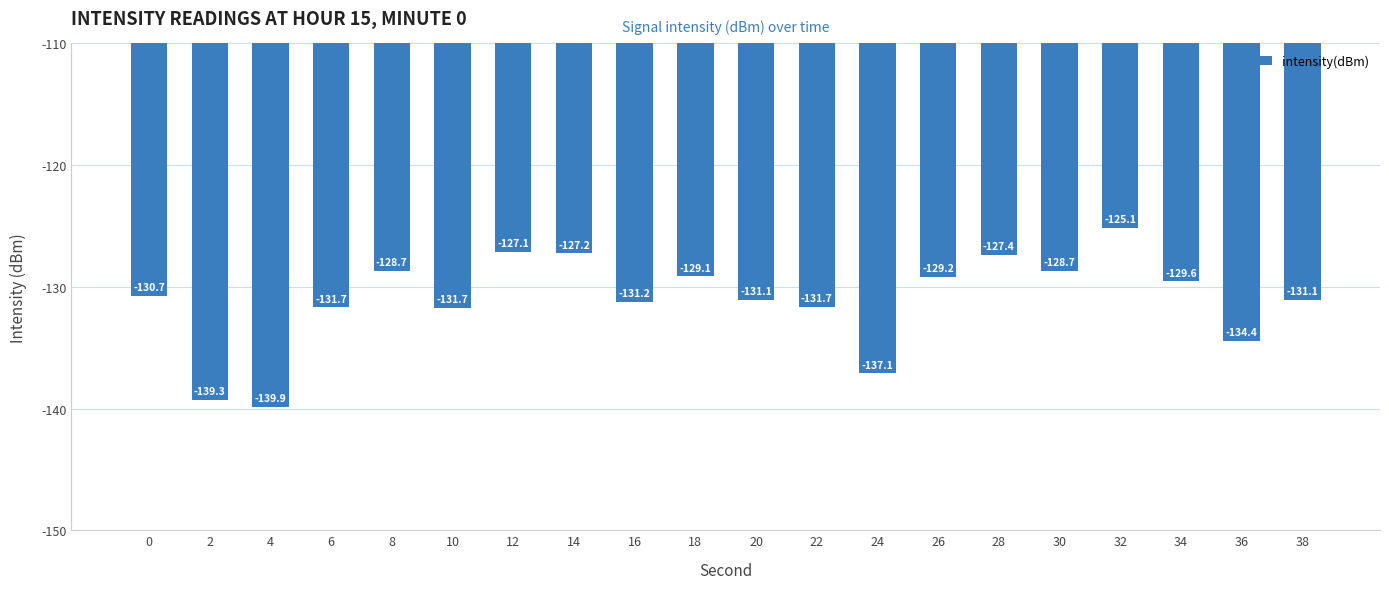

True or false: the data shows -212.9 at 28.

False